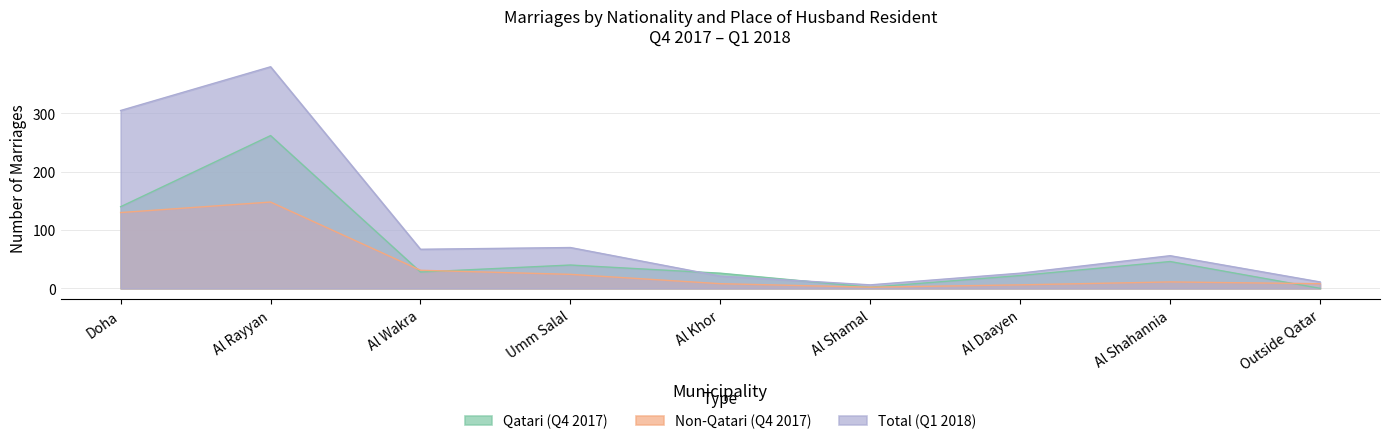

At which category is the sum across all series the highest?

Al Rayyan